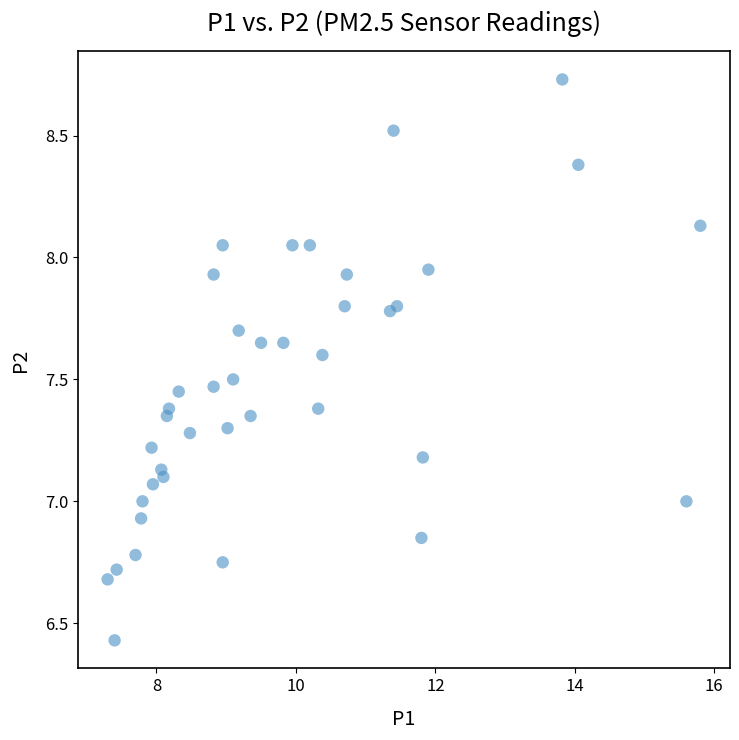

What is the range of Y values (max minus min)?

2.3